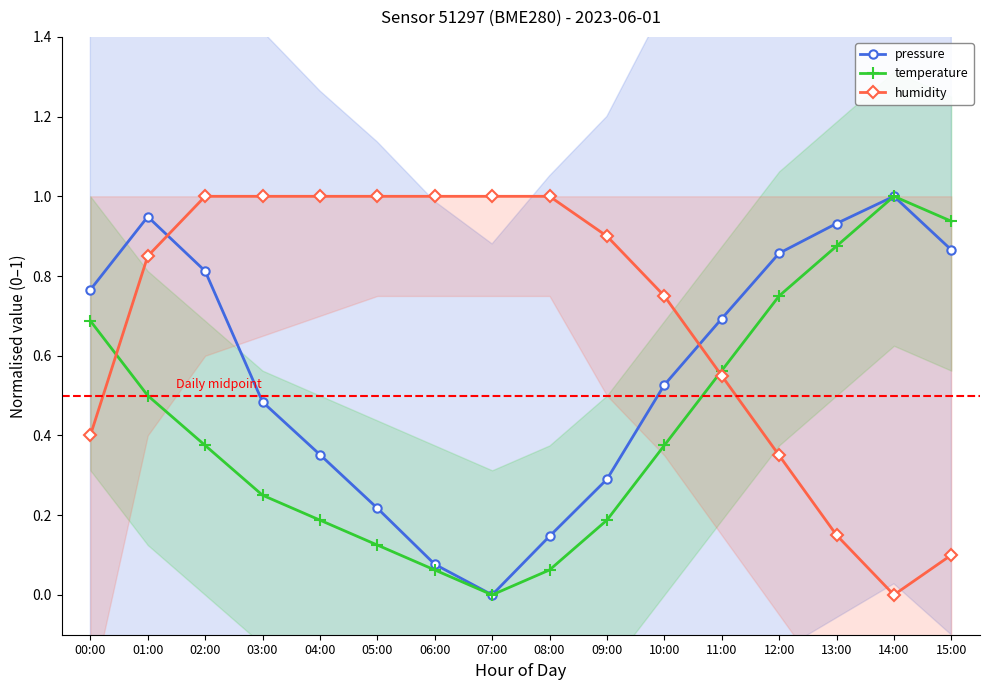

Which series changed the most between 08:00 and 11:00?

pressure